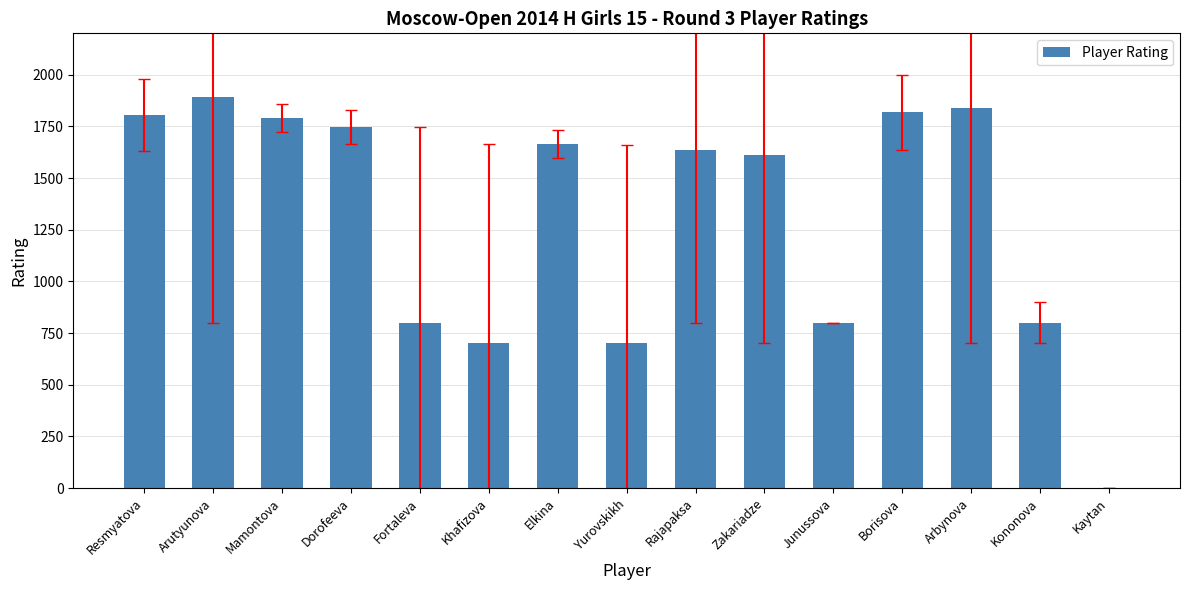

Which has a higher value, Borisova or Zakariadze?

Borisova